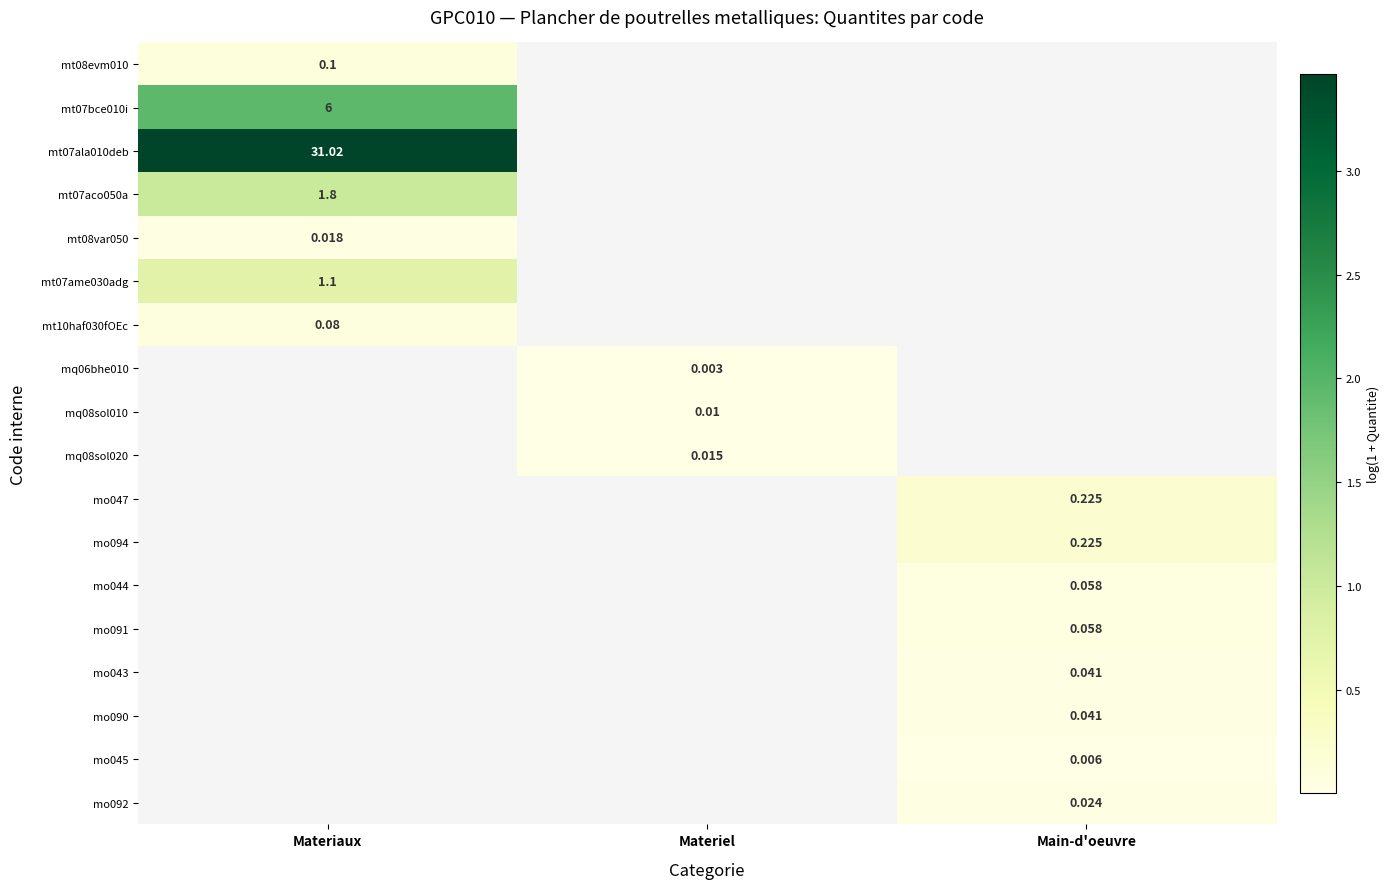

At which label is mt08var050 closest to 0?

Materiaux